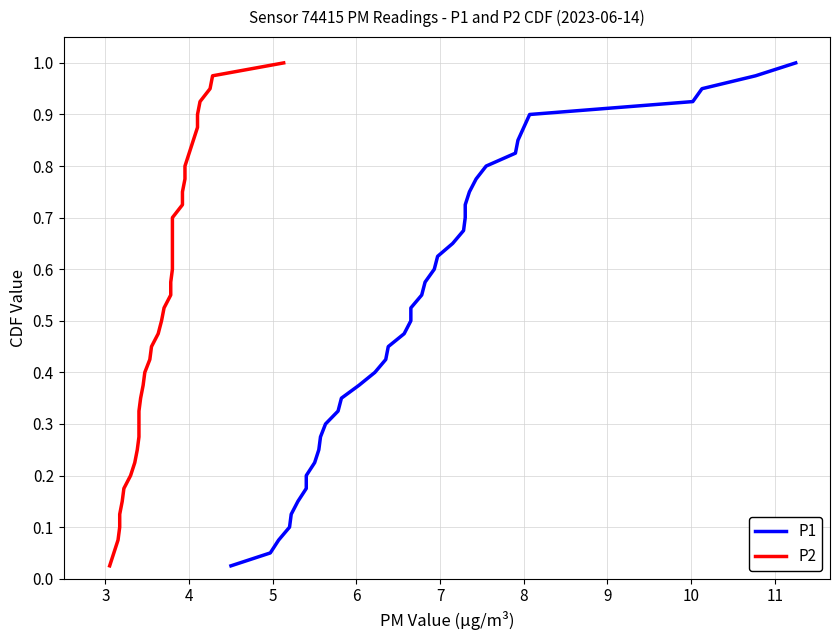

Reading left to right, extract all data points from this chart.

P1: 0.0	0.1	0.1	0.1	0.1	0.1	0.2	0.2	0.2	0.2	0.3	0.3	0.3	0.3	0.4	0.4	0.4	0.5	0.5	0.5	0.5	0.6	0.6	0.6	0.6	0.7	0.7	0.7	0.7	0.8	0.8	0.8	0.8	0.8	0.9	0.9	0.9	0.9	1.0	1.0
P2: 0.0	0.1	0.1	0.1	0.1	0.1	0.2	0.2	0.2	0.2	0.3	0.3	0.3	0.3	0.4	0.4	0.4	0.5	0.5	0.5	0.5	0.6	0.6	0.6	0.6	0.7	0.7	0.7	0.7	0.8	0.8	0.8	0.8	0.8	0.9	0.9	0.9	0.9	1.0	1.0